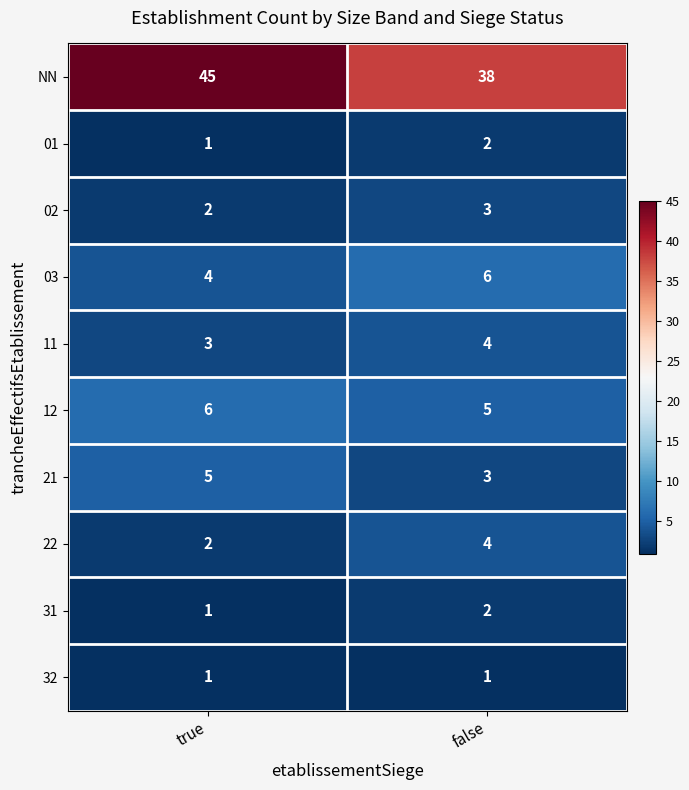

What is the sum of all 03 values?

10